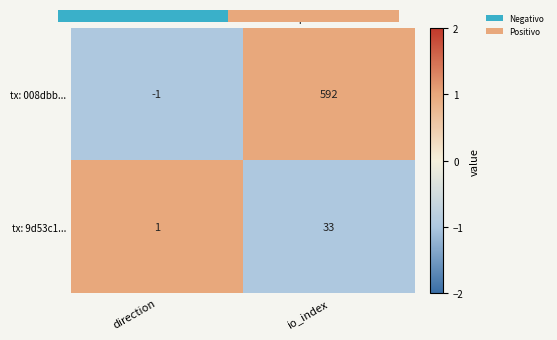

How many distinct data groups are displayed?

2